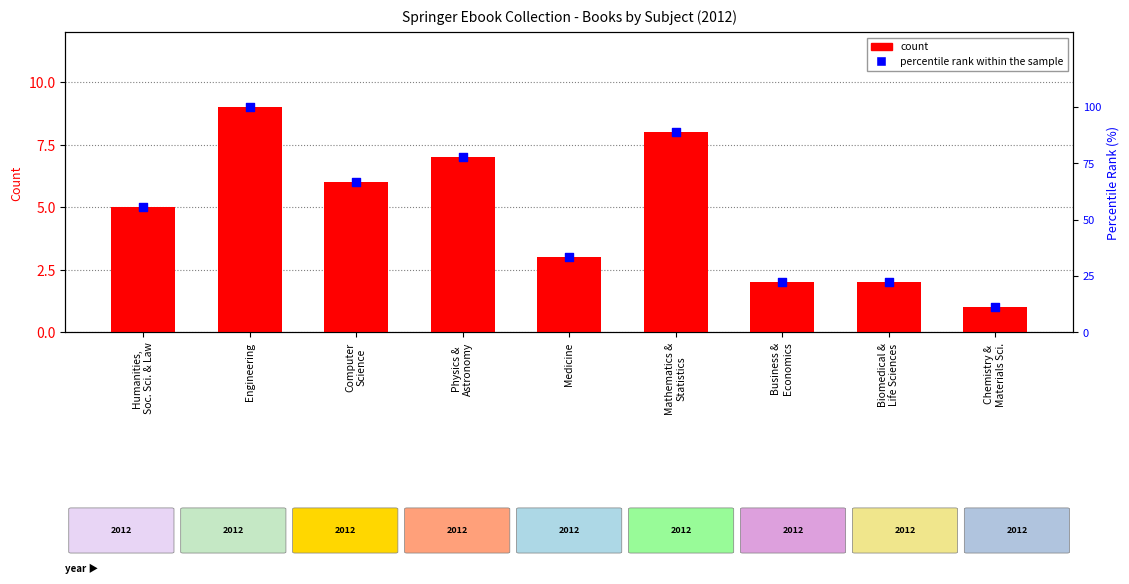

What is the total value across all series at Biomedical &
Life Sciences?

24.2